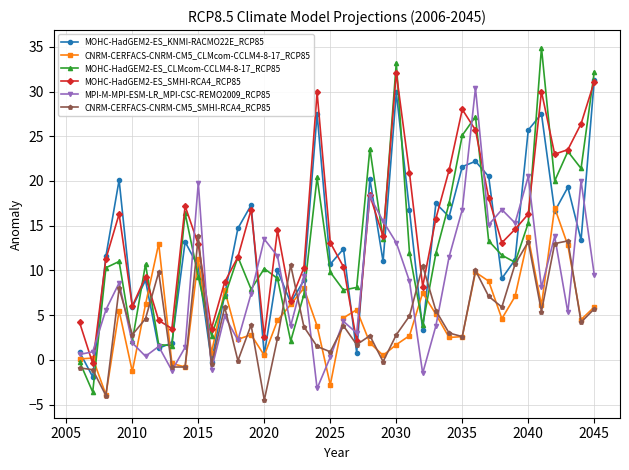

Which series has the largest range (max minus min)?

MOHC-HadGEM2-ES_CLMcom-CCLM4-8-17_RCP85